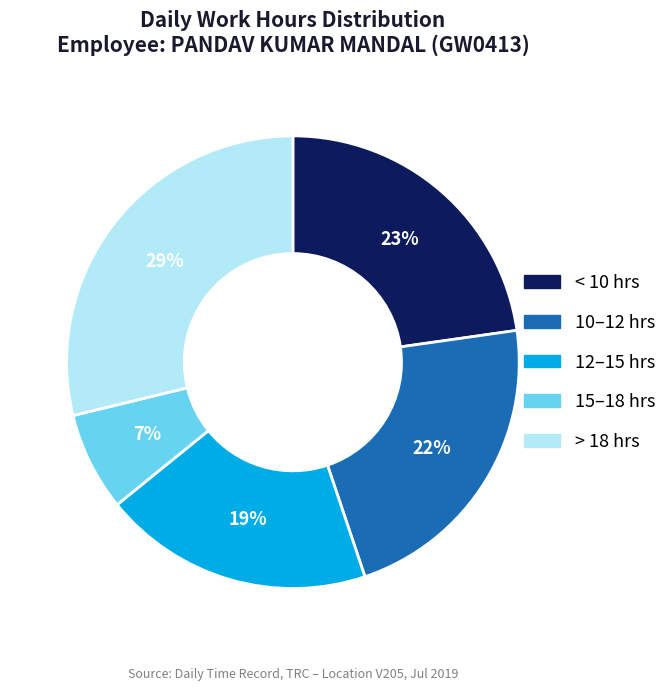

Combined, do < 10 hrs and > 18 hrs account for over 50%?

Yes